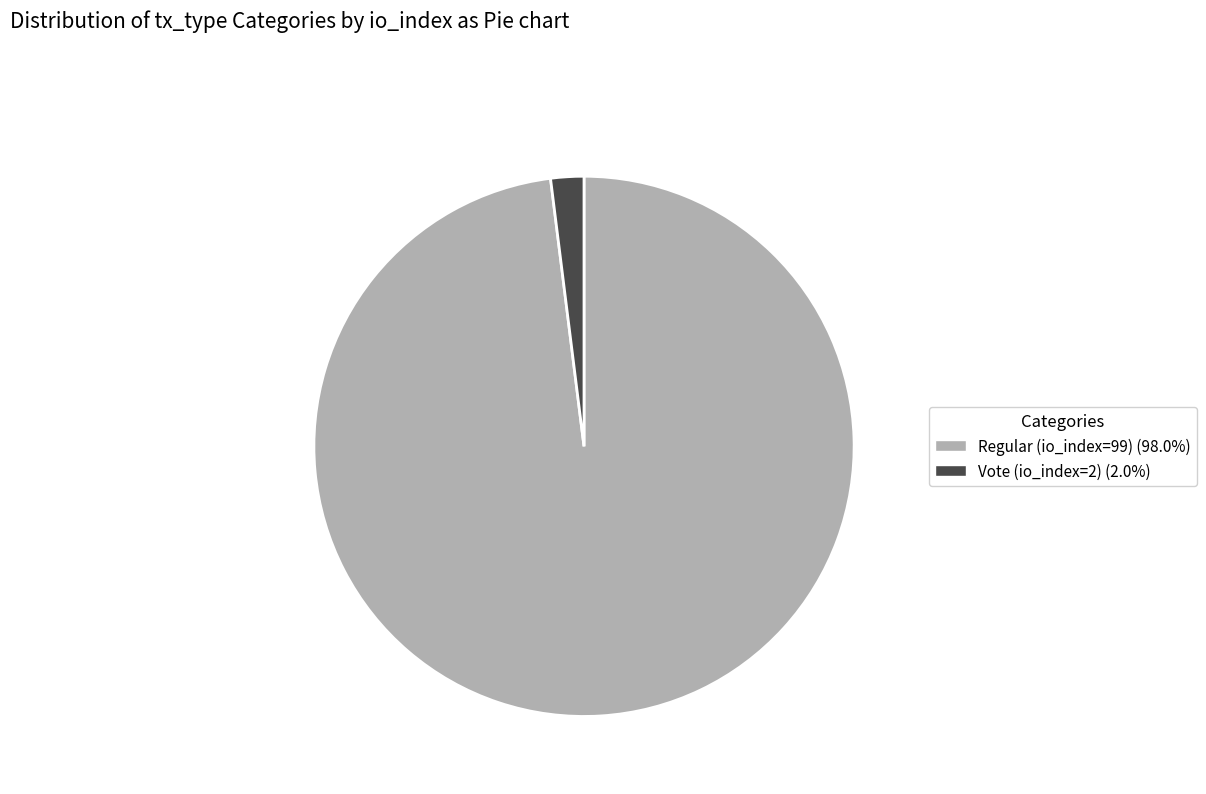

Which category accounts for the majority?

Regular (io_index=99)